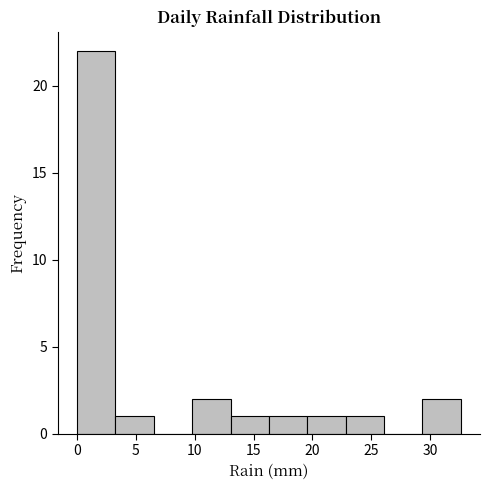

Reading left to right, transcribe this chart: for each bar, give the range it covers on the x-axis and its height. Neither the bar edges nor the heights are printed on the chart, so give them approximately, as read against the axes.

0.0 to 3.5: 22
3.5 to 6.5: 1
6.5 to 10.0: 0
10.0 to 13.0: 2
13.0 to 16.5: 1
16.5 to 19.5: 1
19.5 to 23.0: 1
23.0 to 26.0: 1
26.0 to 29.5: 0
29.5 to 32.5: 2